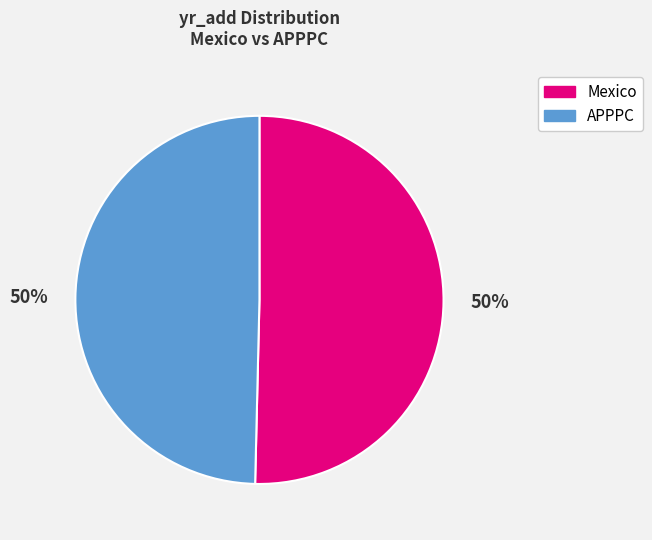

To the nearest percent, what percentage of the pie is Mexico?

50%